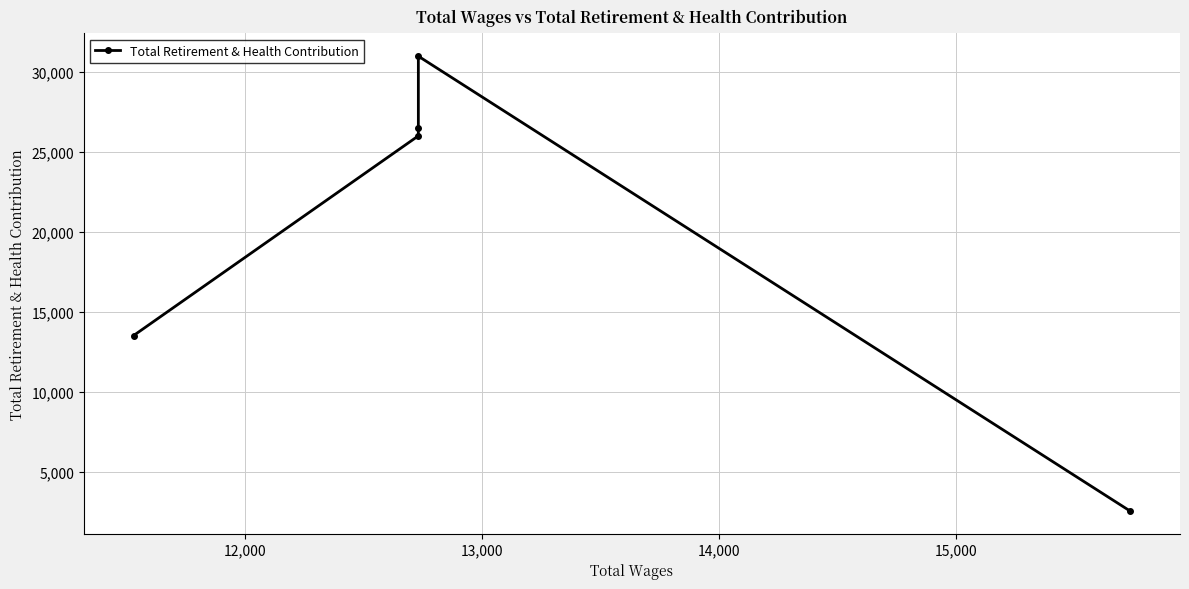

How many points are higher than both their immediate neighbors (excluding endpoints)?

1